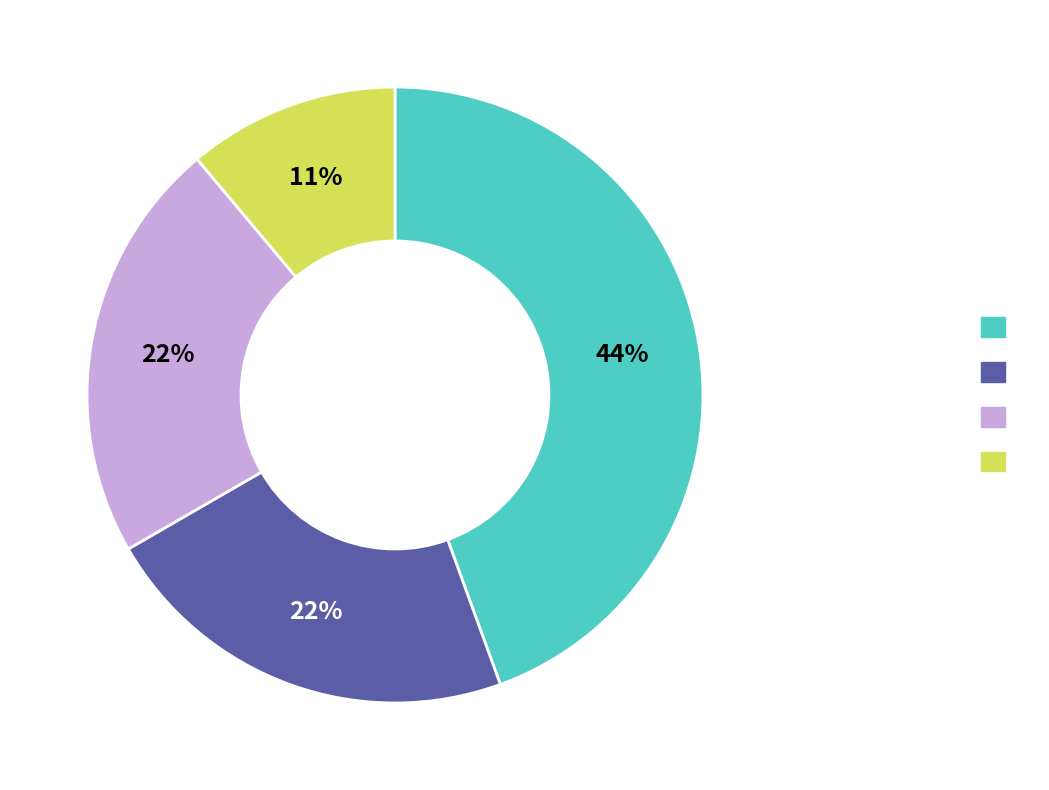

To the nearest percent, what is the average slice percentage?

25%